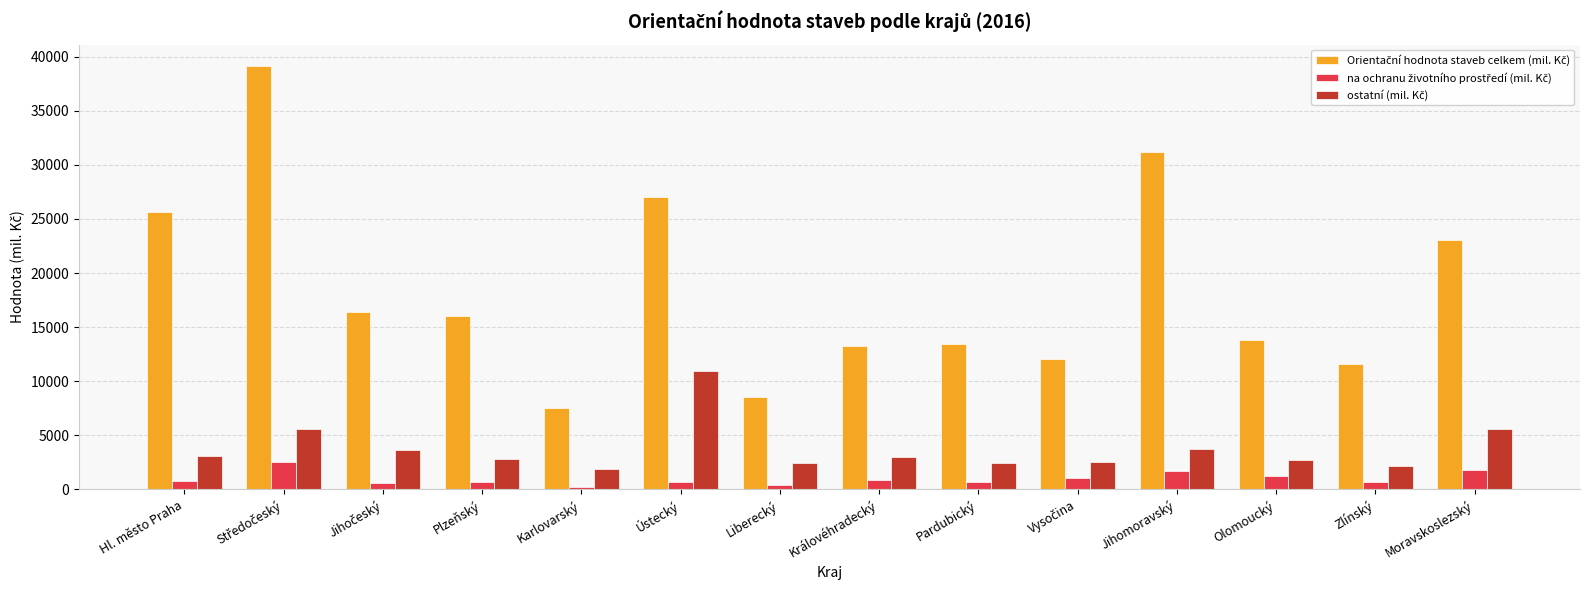

What is the label of the 1st bar from the left?

Hl. město Praha